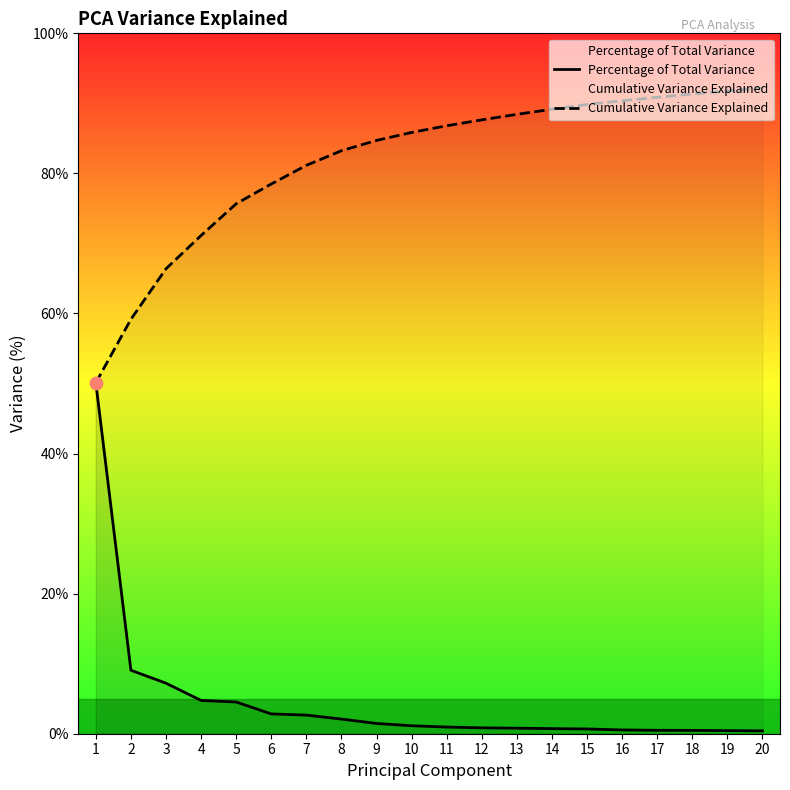

What are all the series names shown in the legend?

Percentage of Total Variance, Cumulative Variance Explained